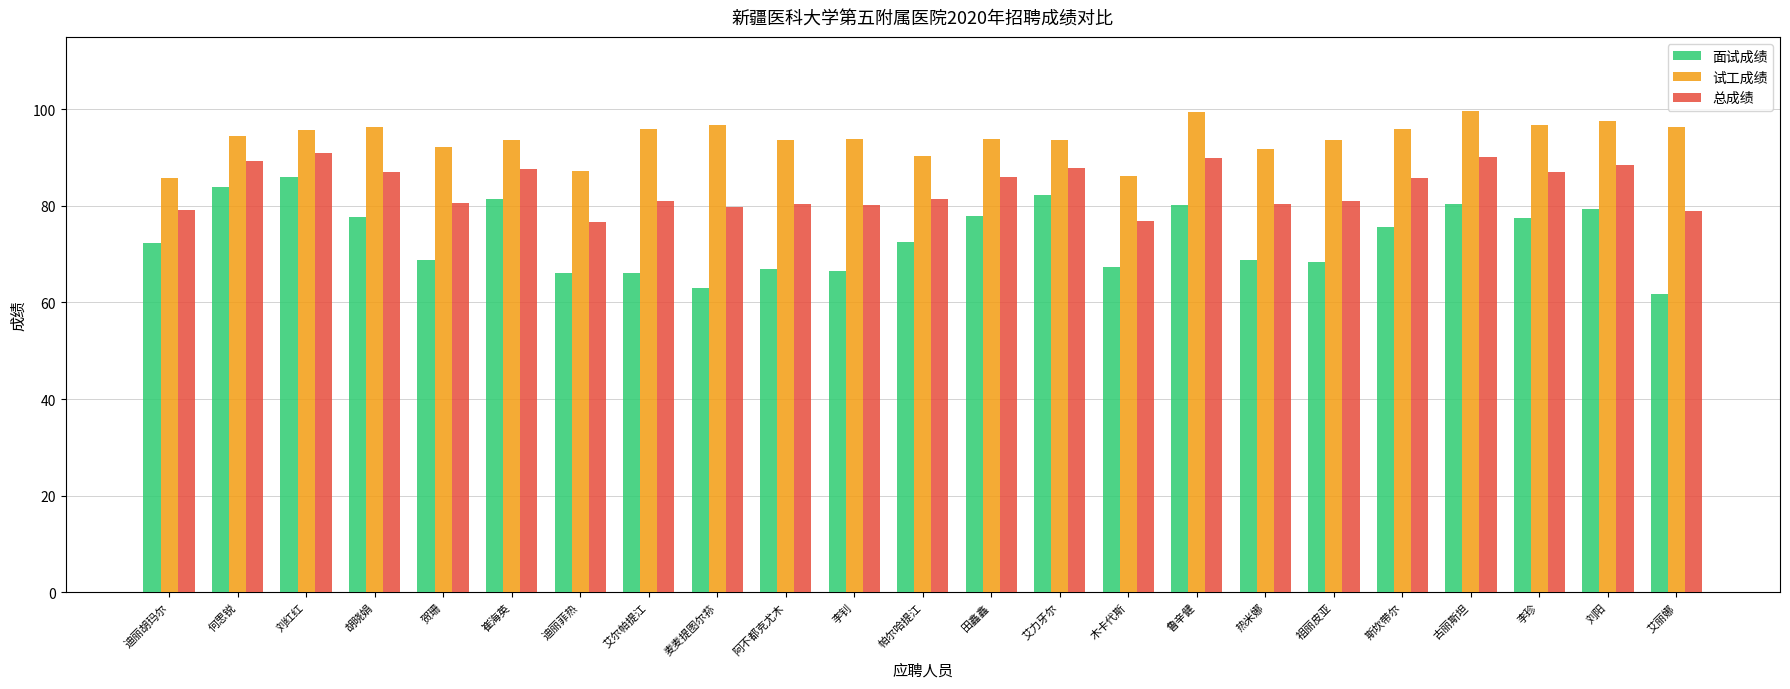

At how many categories does at least one series exceed 73?

23